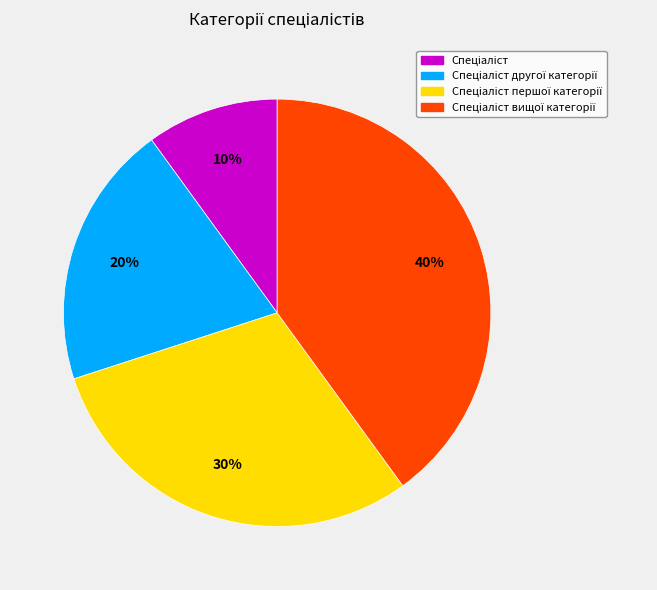

To the nearest percent, what is the average slice percentage?

25%